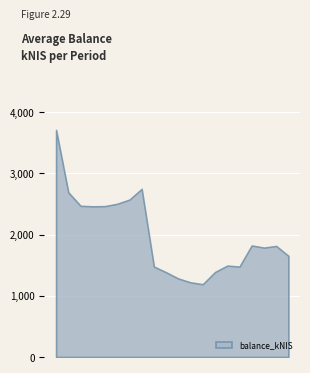

What is the greatest value displayed?

3707.7